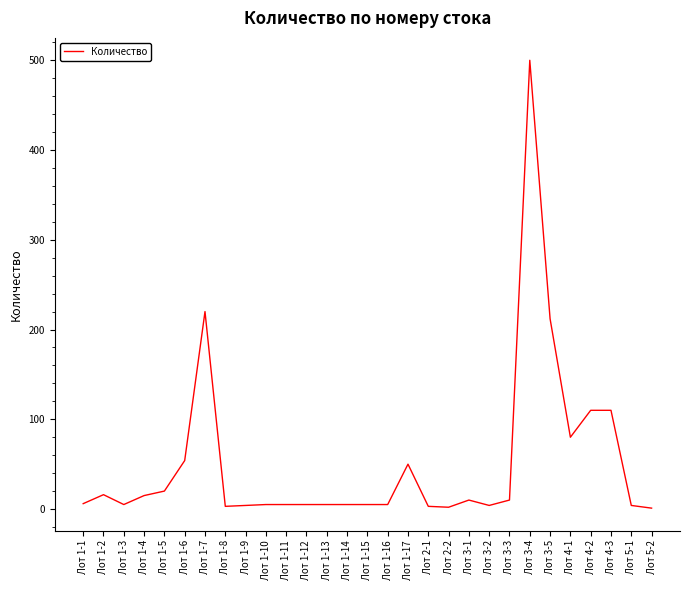

What position from the right is Лот 5-1?

2